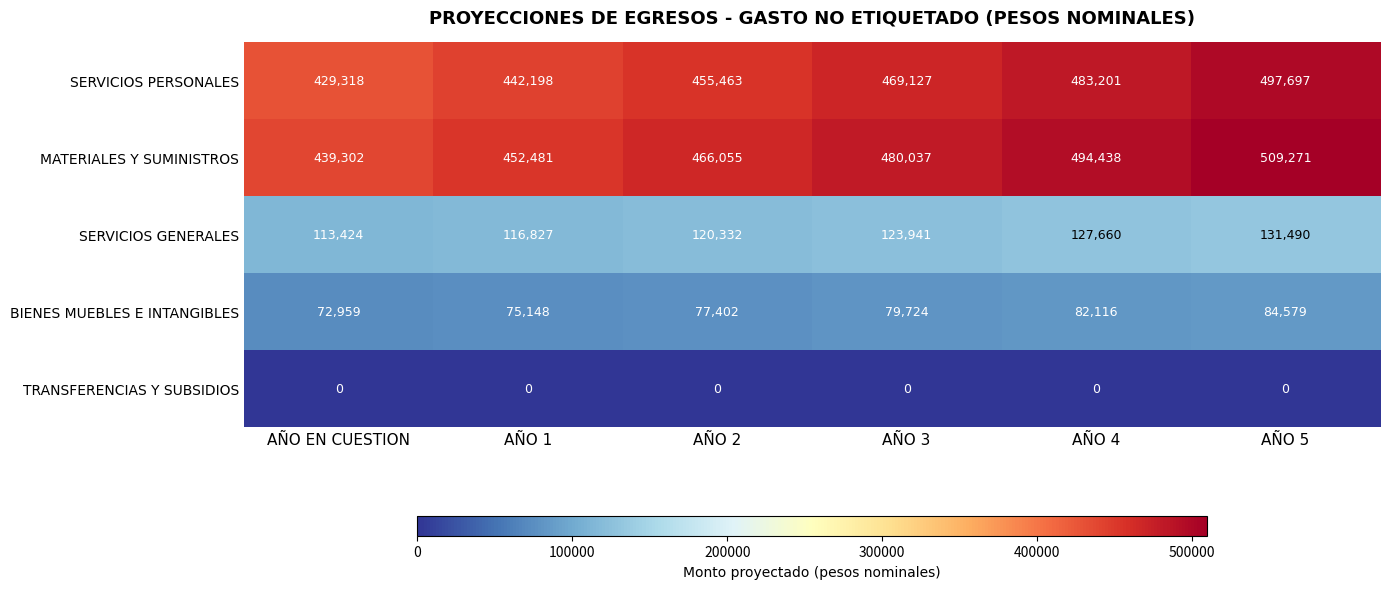

What is the total value across all series at AÑO 1?

1086654